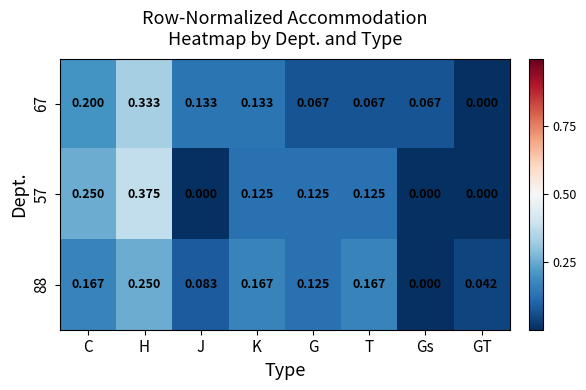

Which label corresponds to the largest value in the chart?

H